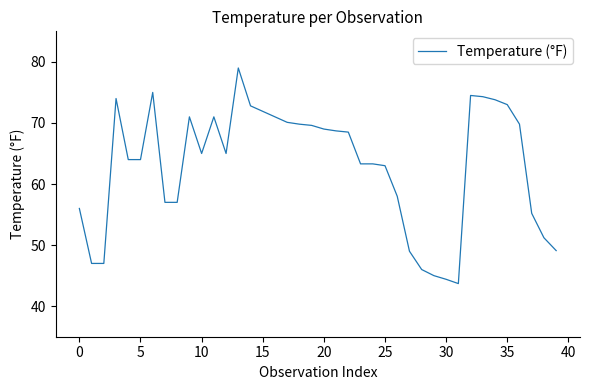

What is the maximum value shown in the chart?

79.0